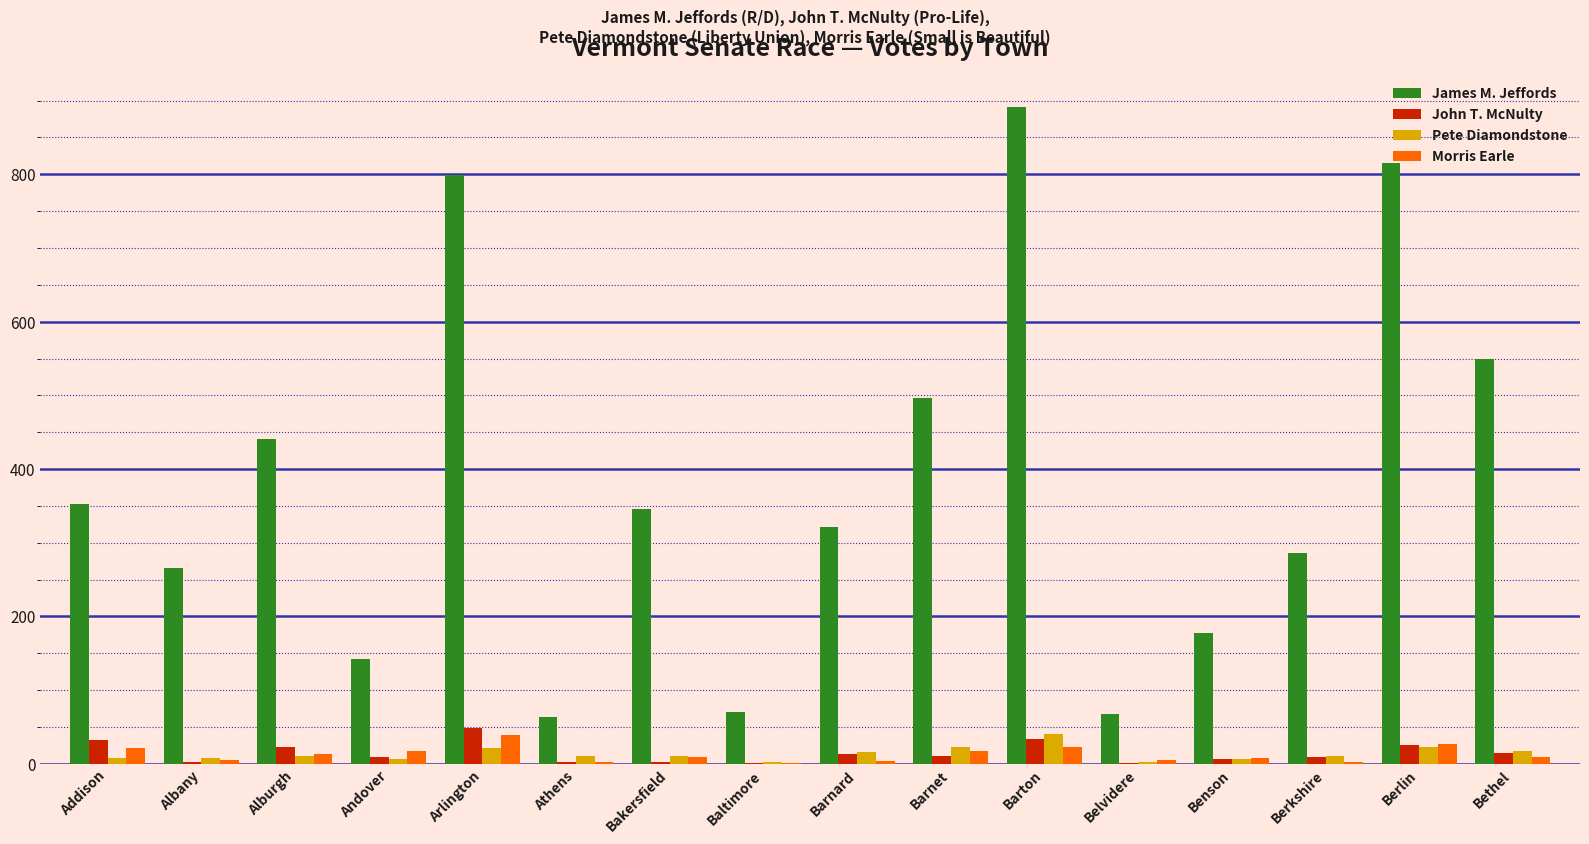

At which category is the sum across all series the highest?

Barton